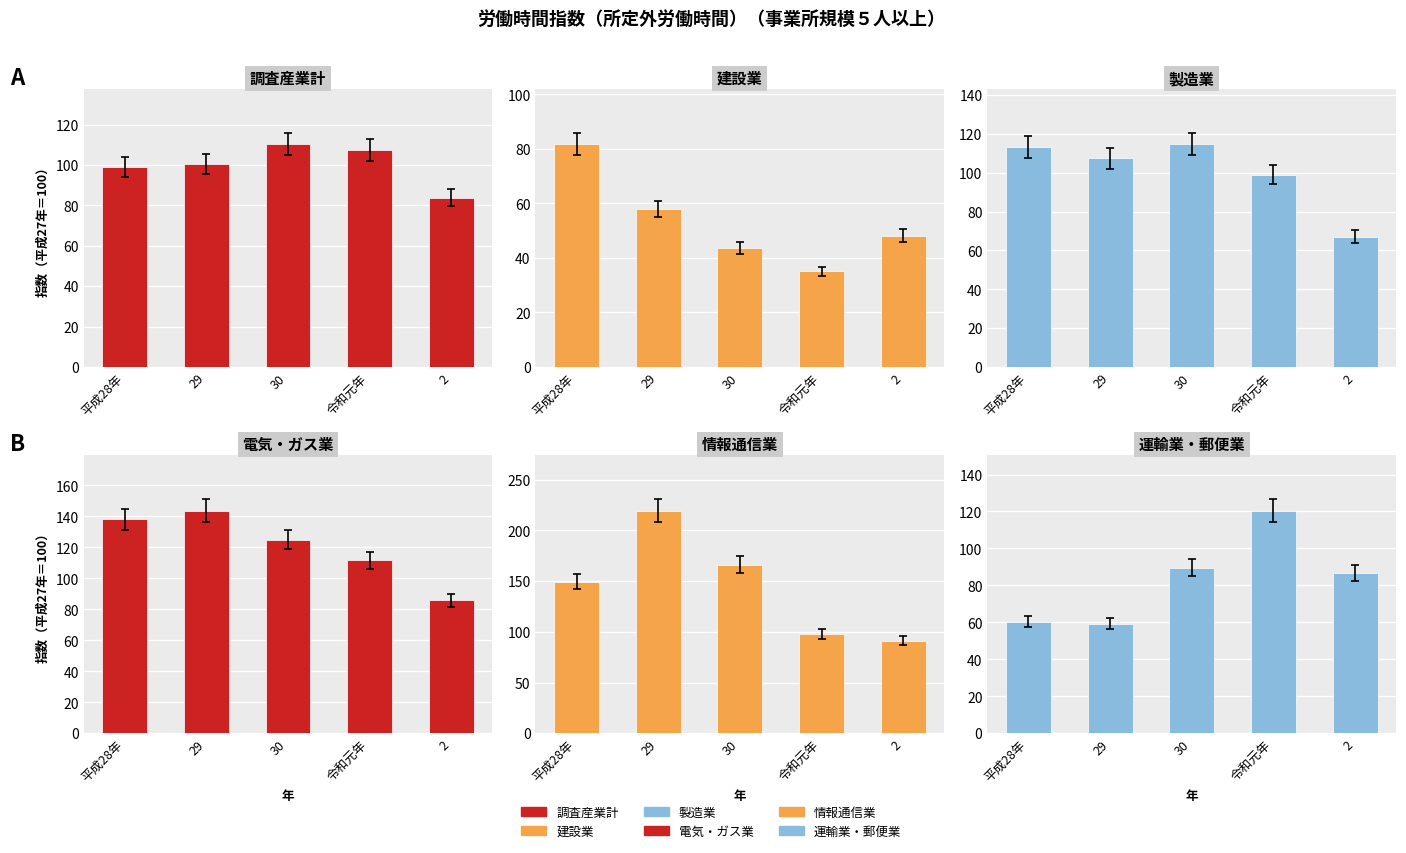

Is it true that 建設業 equals 41.1 at 平成28年?

False